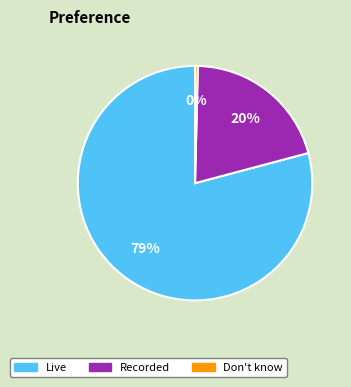

How many segments does this pie chart have?

3